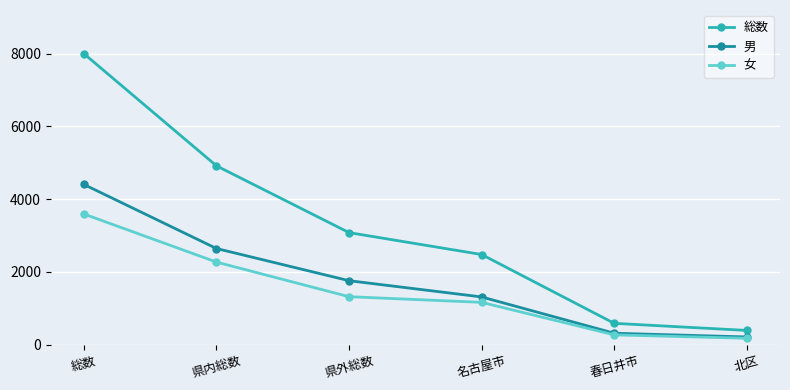

Rank the series by their average value, from lowest to highest.

女, 男, 総数